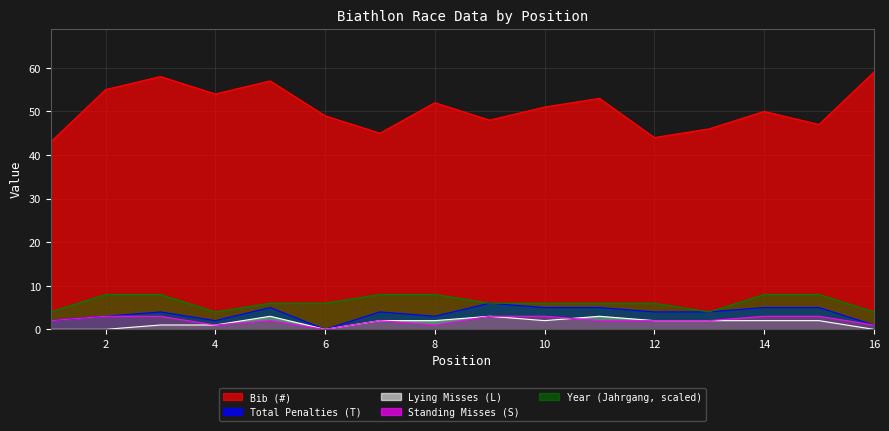

True or false: Lying Misses (L) and Bib (#) cross at least once.

False